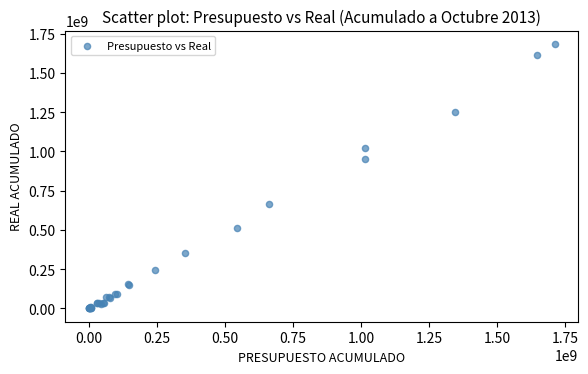

What Y value in the scatter plot is closest to 842442232?

953903755.8